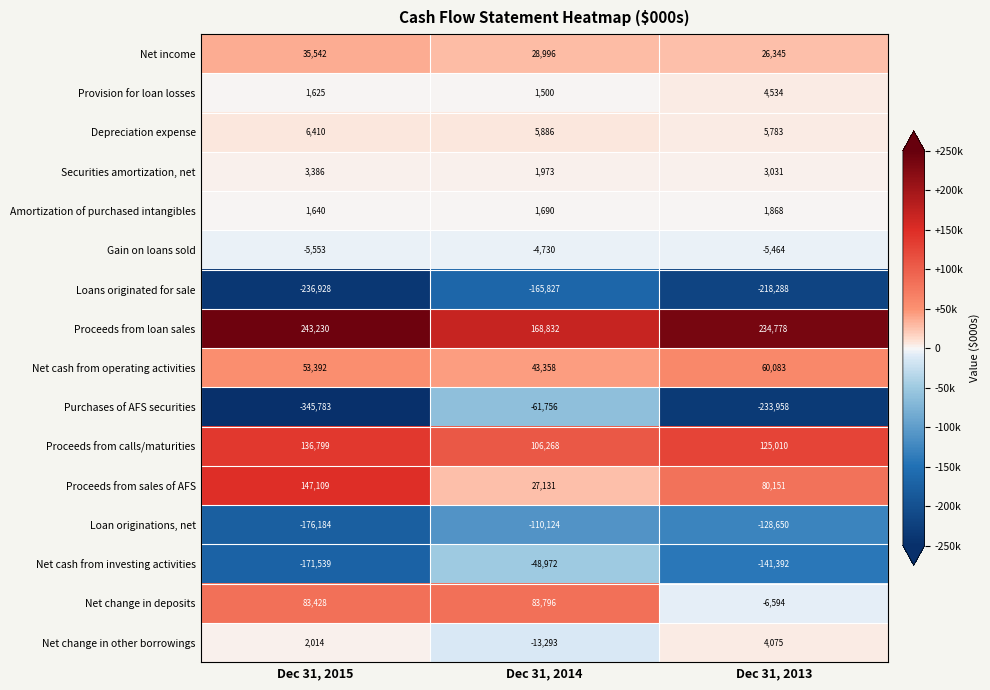

List the series in order of their peak value, lowest first.

Loans originated for sale, Loan originations, net, Purchases of AFS securities, Net cash from investing activities, Gain on loans sold, Amortization of purchased intangibles, Securities amortization, net, Net change in other borrowings, Provision for loan losses, Depreciation expense, Net income, Net cash from operating activities, Net change in deposits, Proceeds from calls/maturities, Proceeds from sales of AFS, Proceeds from loan sales